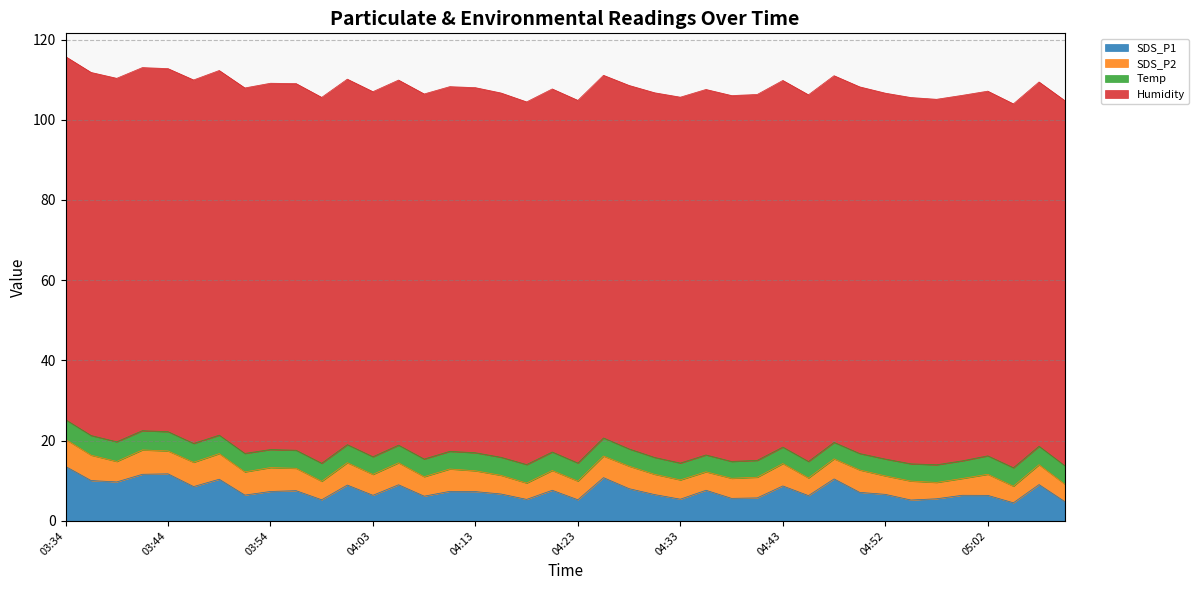

Count the number of data series in this chart.

4